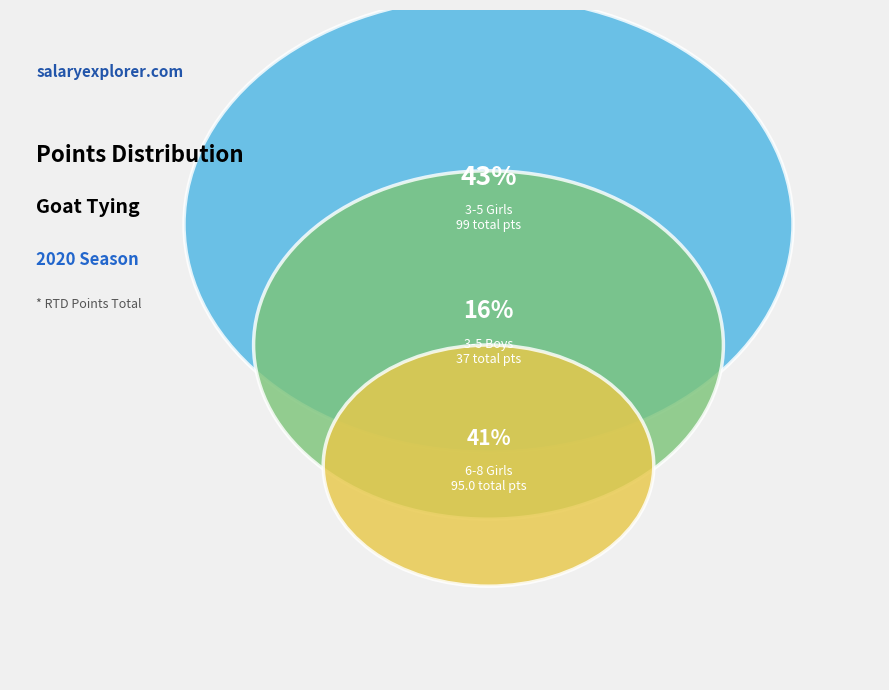

The Haley Overfield slice represents 17% of the pie. True or false?

False